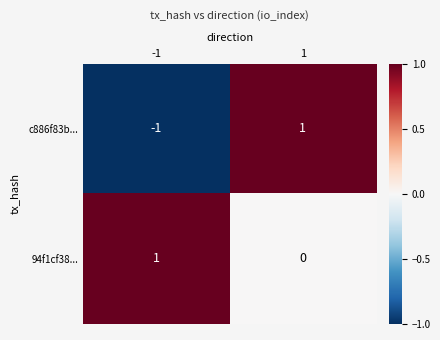

Rank the series by their average value, from highest to lowest.

94f1cf38..., c886f83b...